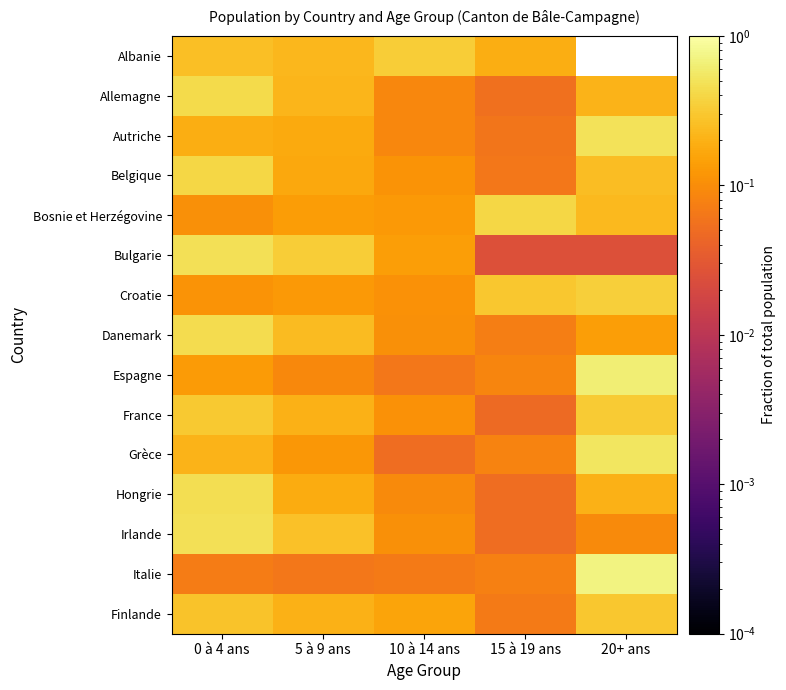

What is the difference between the highest and lowest values at 15 à 19 ans?

0.4